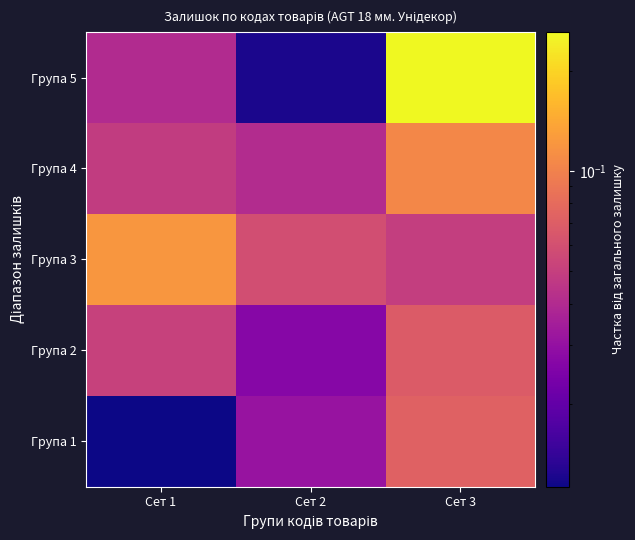

Reading left to right, list all the values displayed in this chart.

Група 1: Сет 1=0.0	Сет 2=0.0	Сет 3=0.1
Група 2: Сет 1=0.1	Сет 2=0.0	Сет 3=0.1
Група 3: Сет 1=0.1	Сет 2=0.1	Сет 3=0.0
Група 4: Сет 1=0.0	Сет 2=0.0	Сет 3=0.1
Група 5: Сет 1=0.0	Сет 2=0.0	Сет 3=0.3